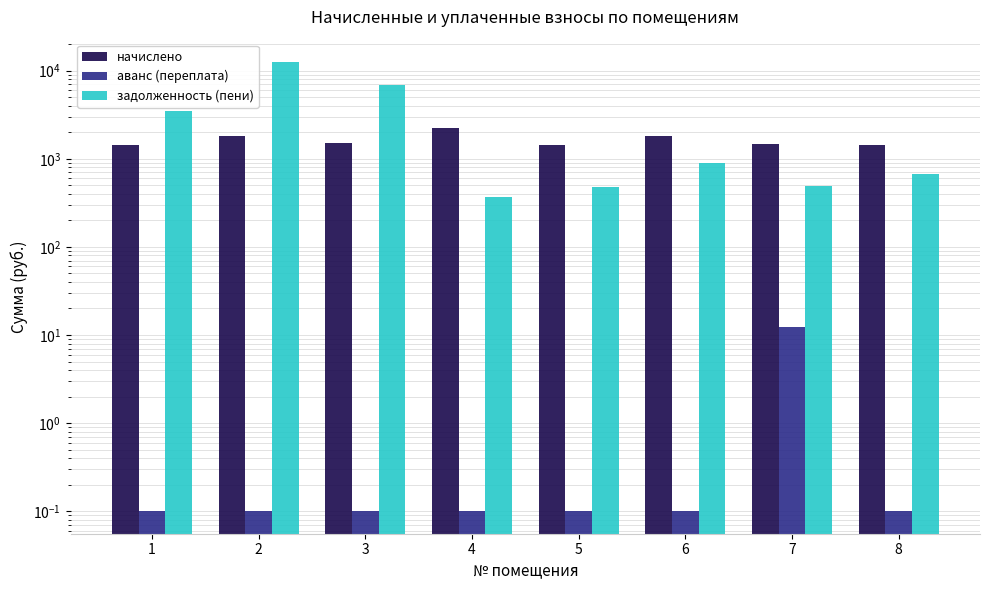

How many groups of bars are there?

8